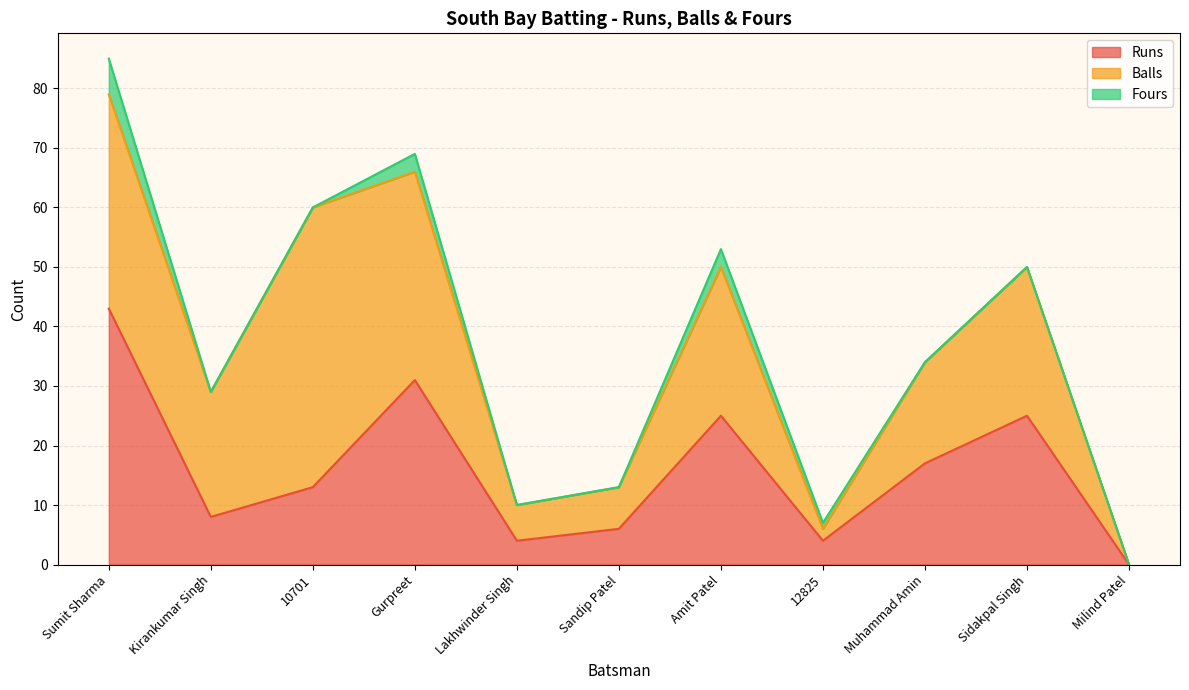

Which series has the widest spread of values?

Balls